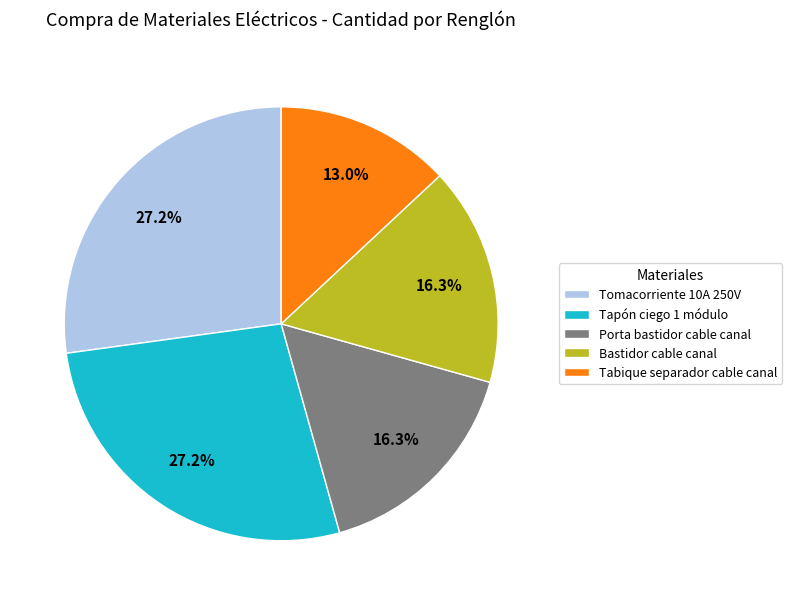

Which has a higher value, Tabique separador cable canal or Bastidor cable canal?

Bastidor cable canal